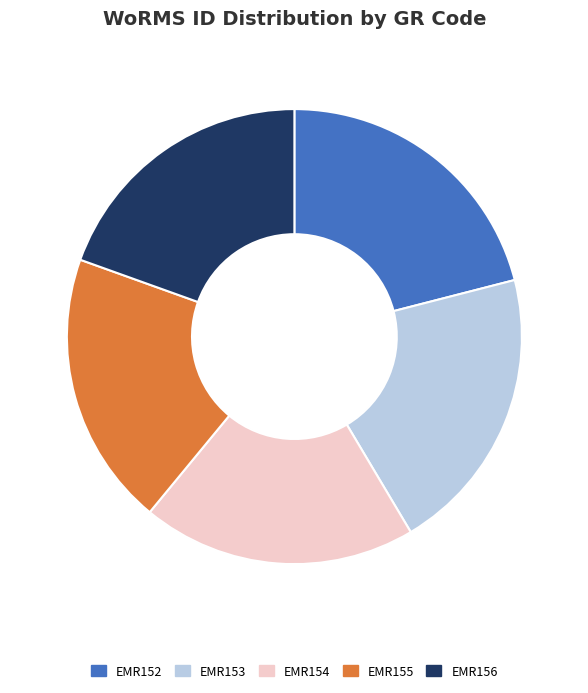

The EMR155 slice represents 20% of the pie. True or false?

True